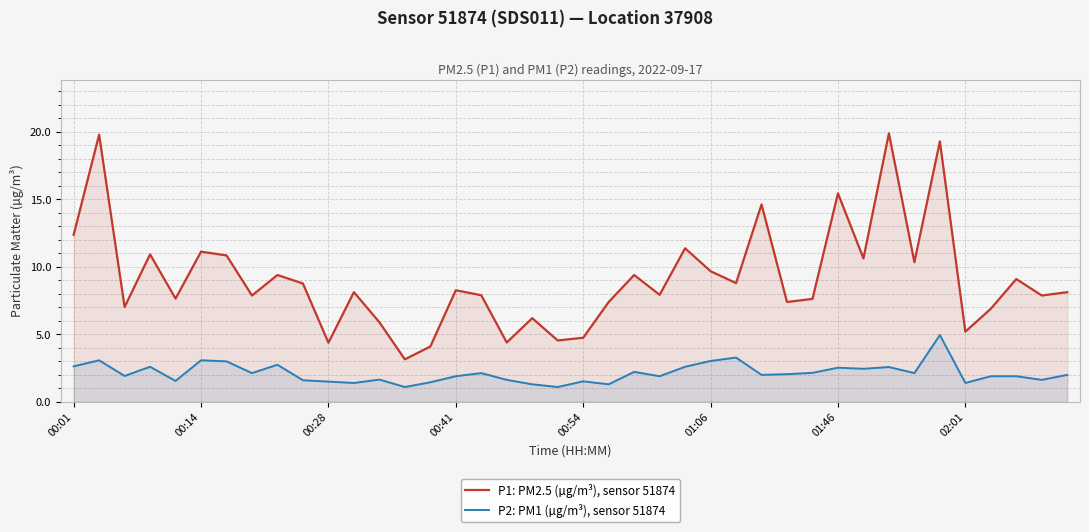

The value of P1: PM2.5 (µg/m³), sensor 51874 at 32 is 19.9. True or false?

True